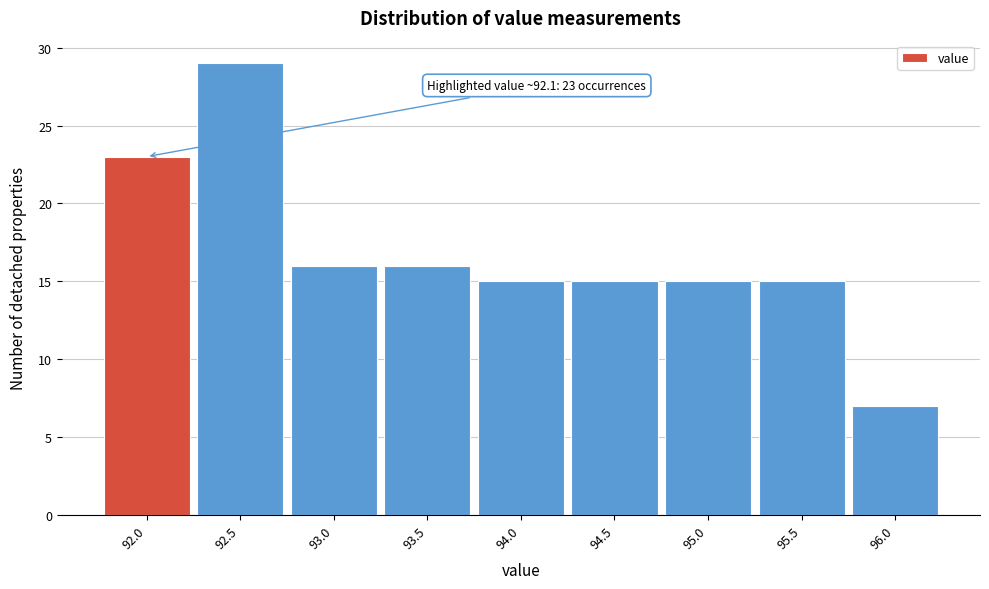

Which range on the x-axis has the tallest bar?

92.25 to 92.75